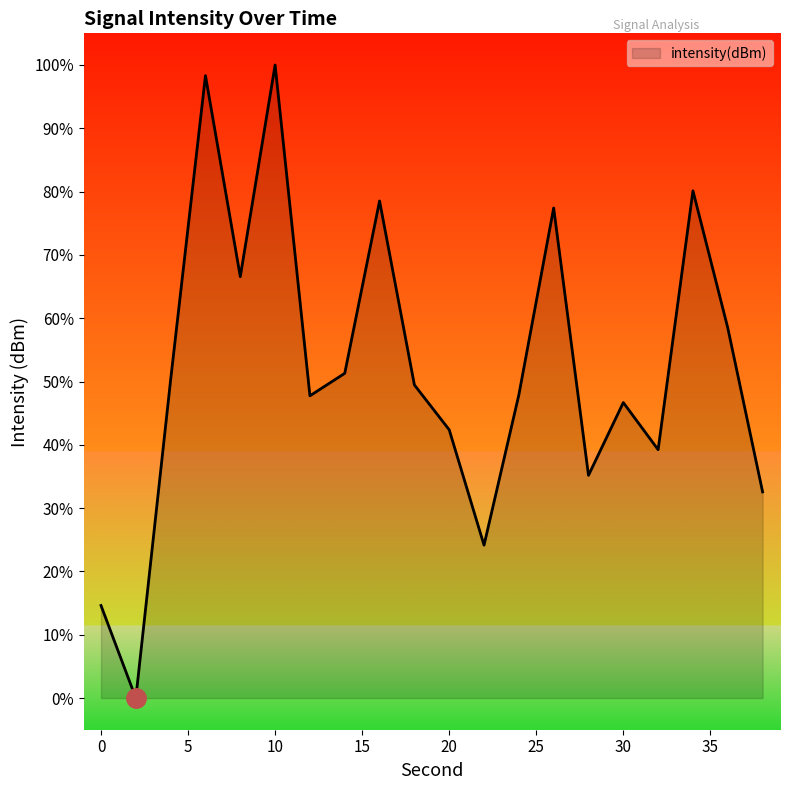

What is the maximum value shown in the chart?

100.0